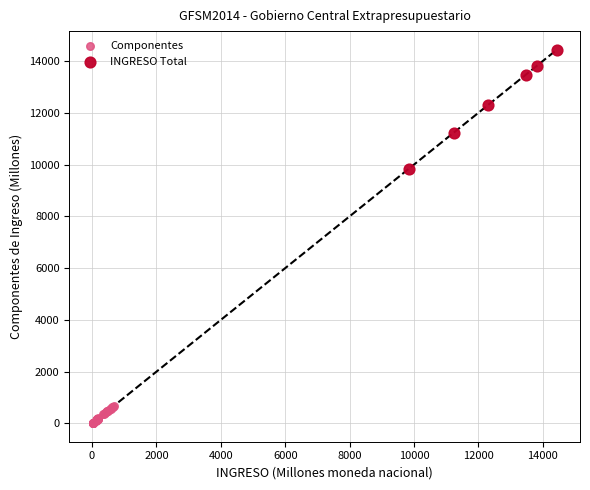

Which series contains the lowest Y value?

Componentes